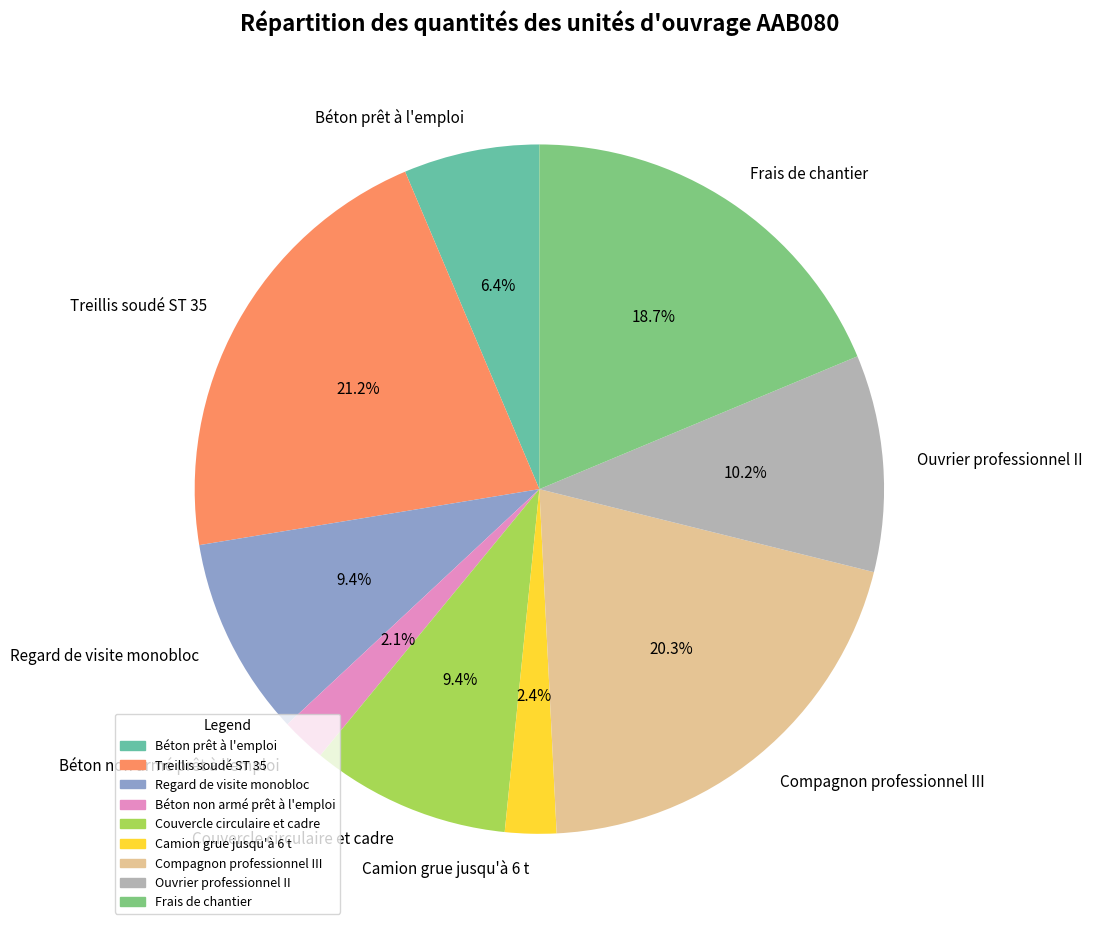

Which has a higher value, Béton prêt à l'emploi or Frais de chantier?

Frais de chantier